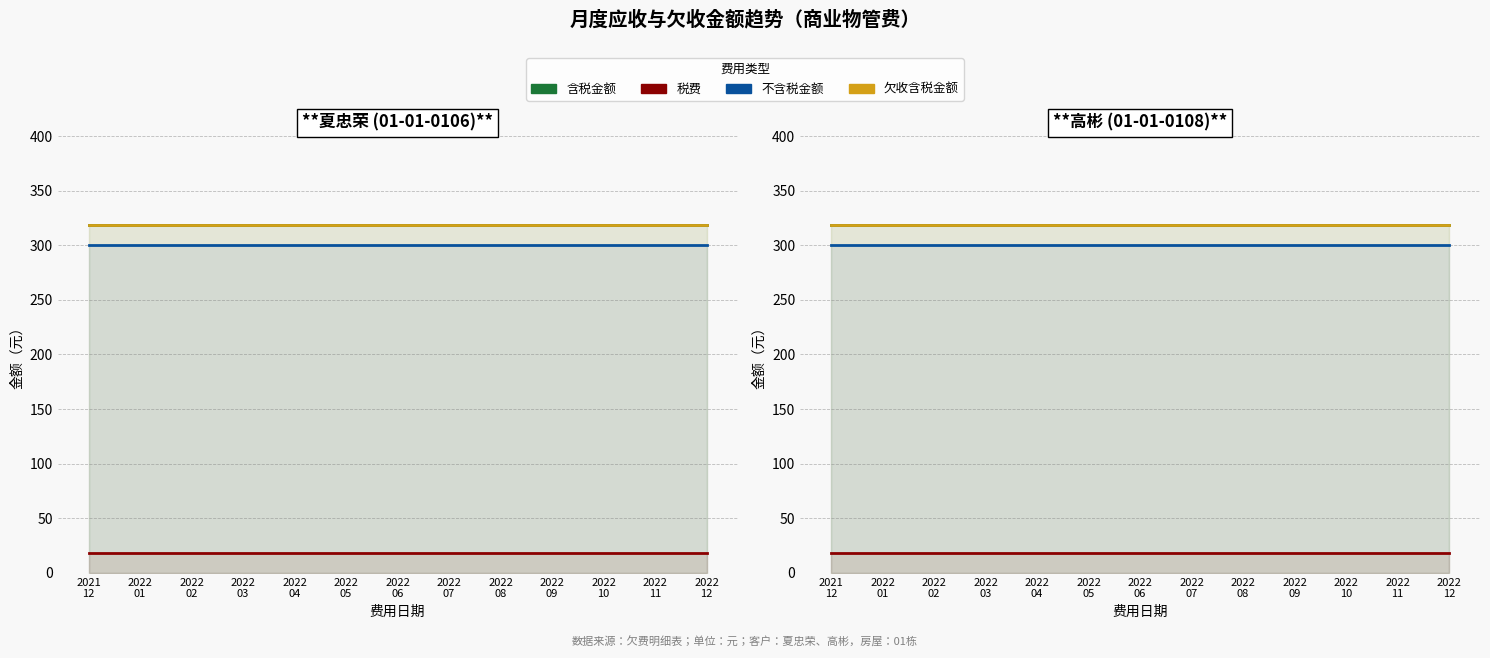

True or false: 税费 and 含税金额 cross at least once.

False